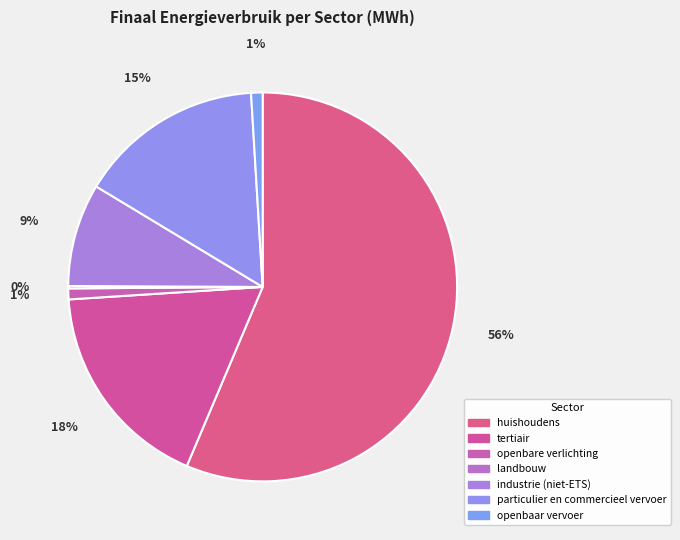

Which slice is the smallest?

landbouw